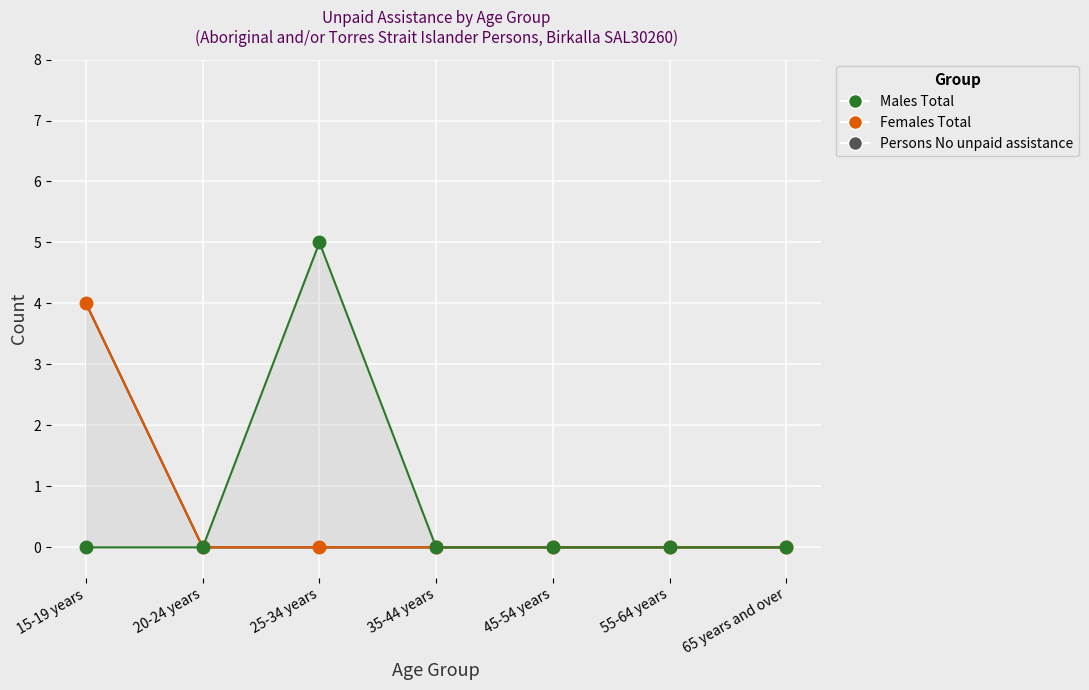

Which series has the widest spread of Y values?

Females Total (line)